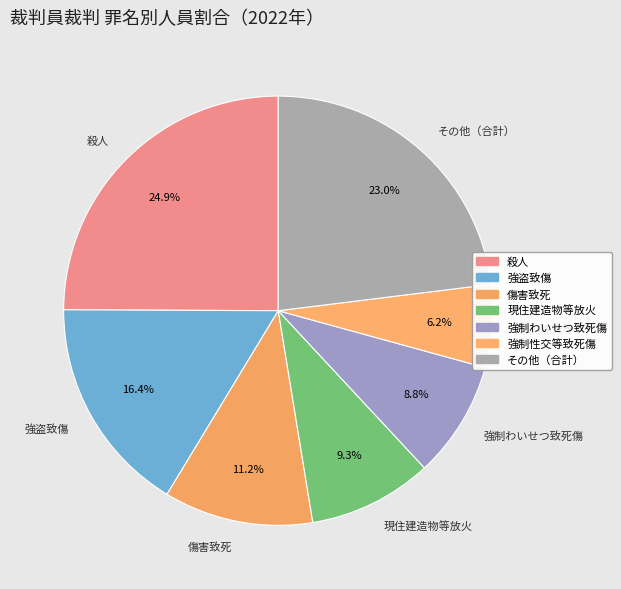

Do 現住建造物等放火 and 傷害致死 together represent more than half of the pie?

No